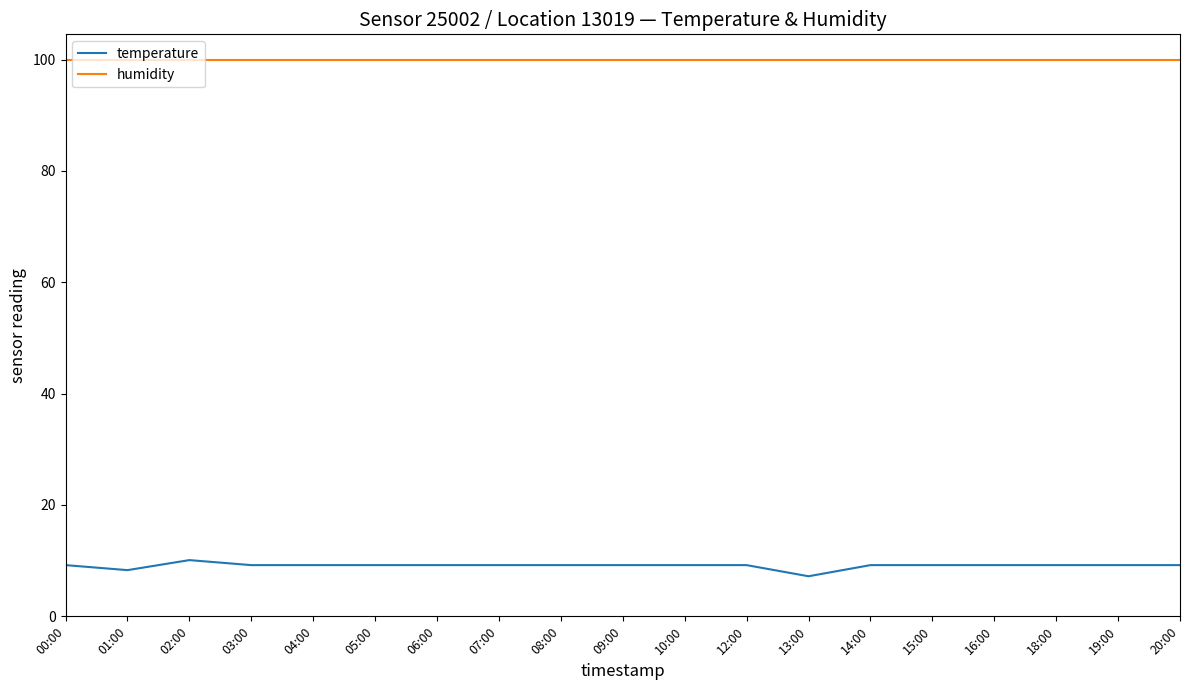

At how many categories does at least one series exceed 53?

19